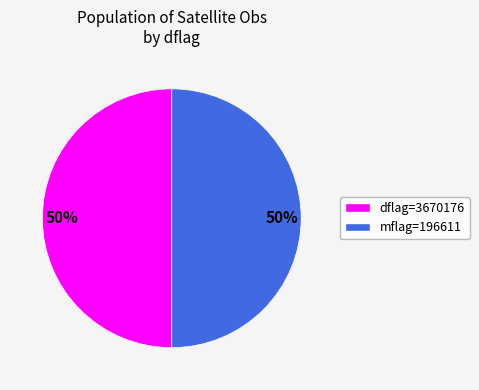

To the nearest percent, what is the average slice percentage?

50%